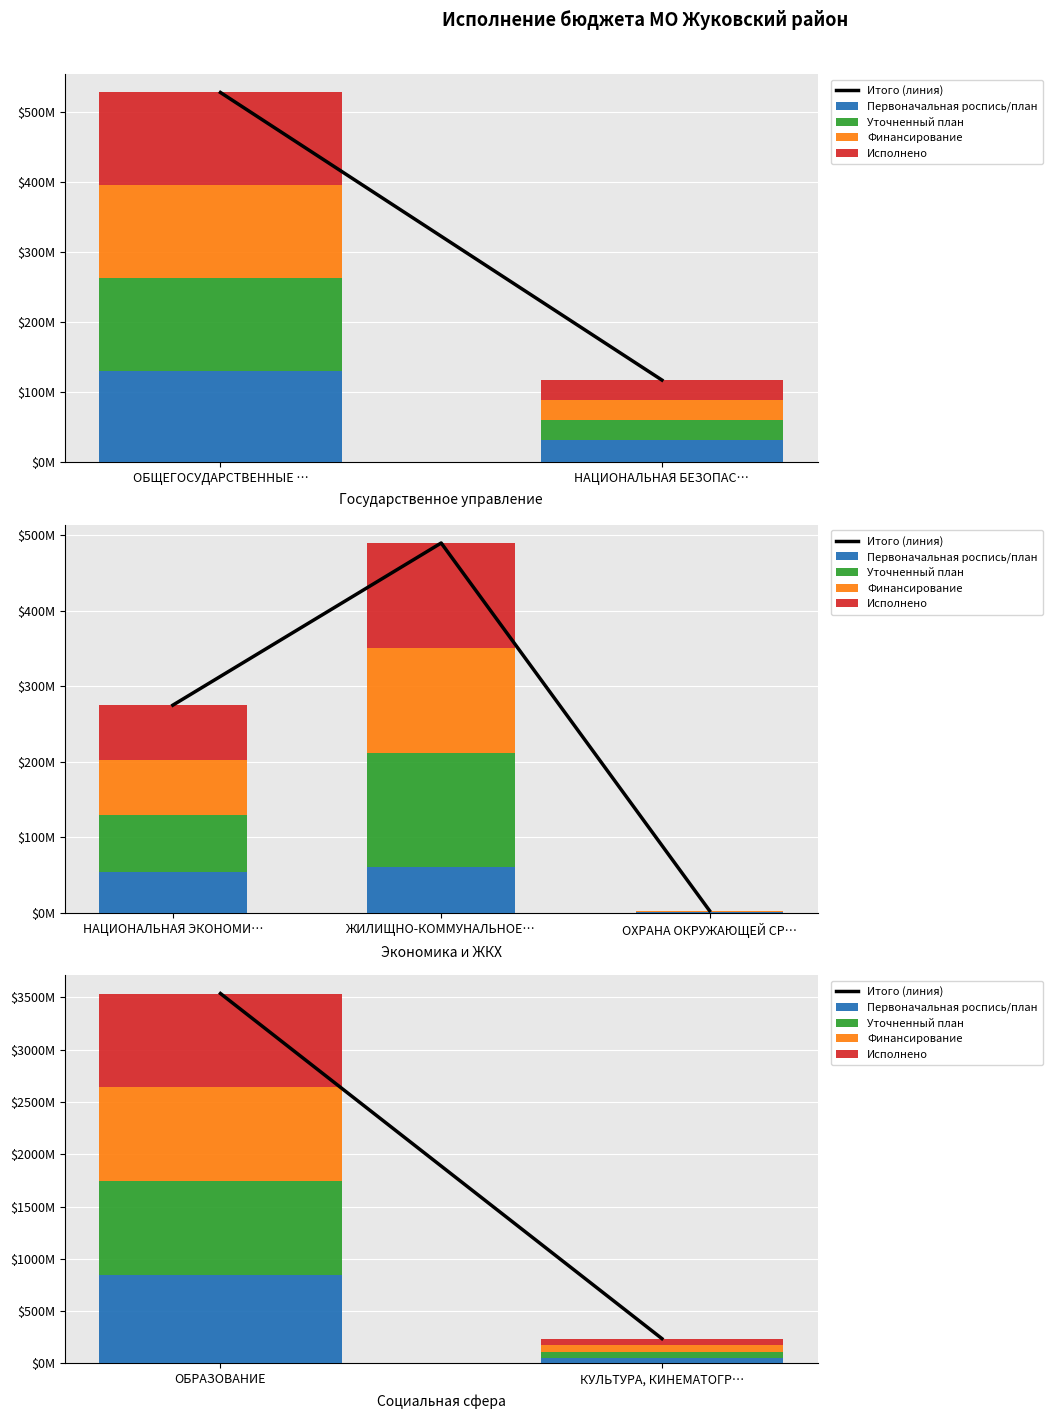

What is the label of the 1st bar from the right?

КУЛЬТУРА, КИНЕМАТОГР…